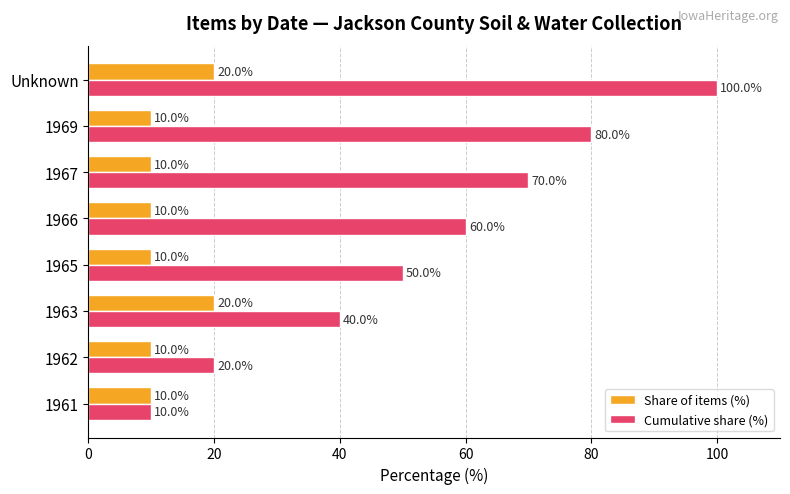

Which series has the largest total across all categories?

Cumulative share (%)